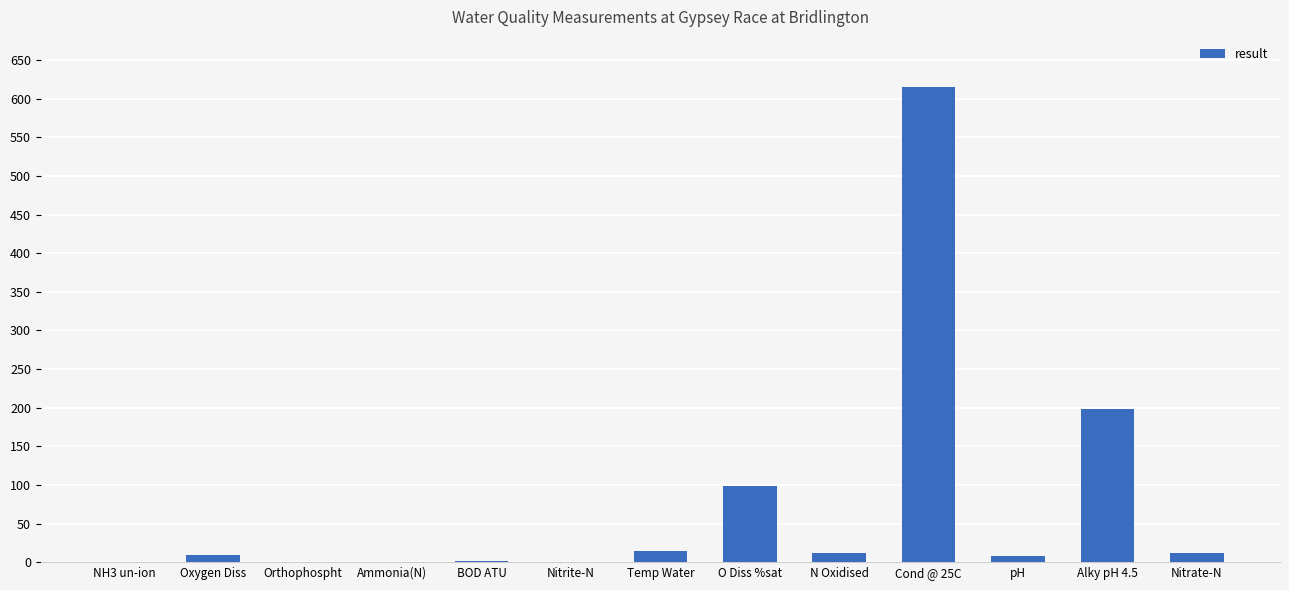

The value at N Oxidised is 11.7. True or false?

True